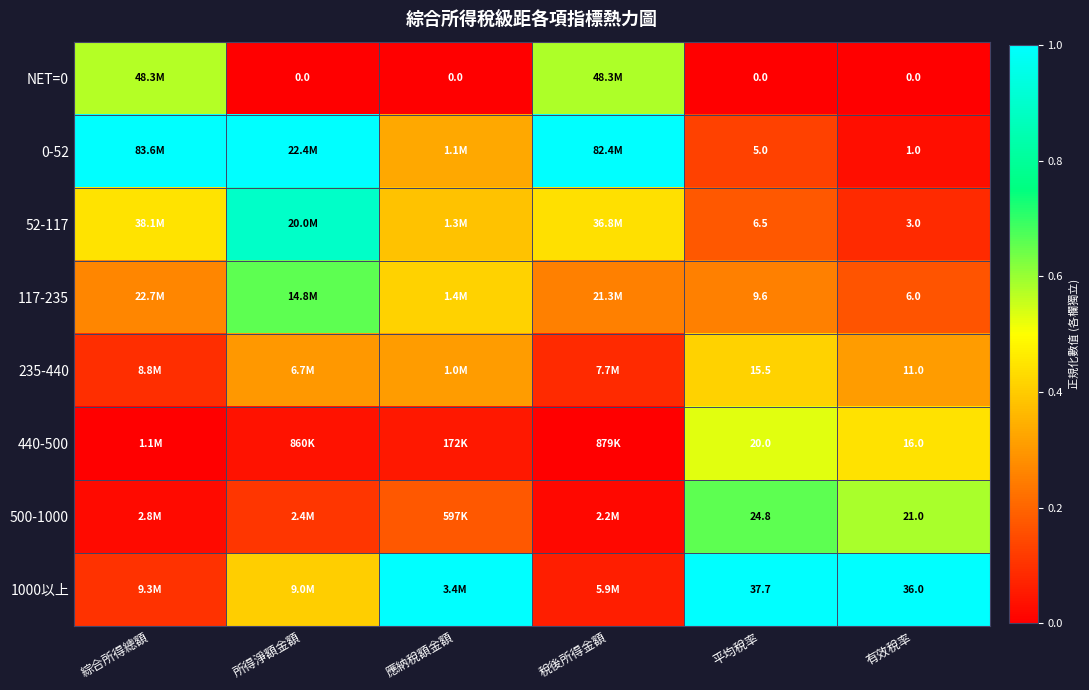

How many 52-117 values are between 0 and 1?

6